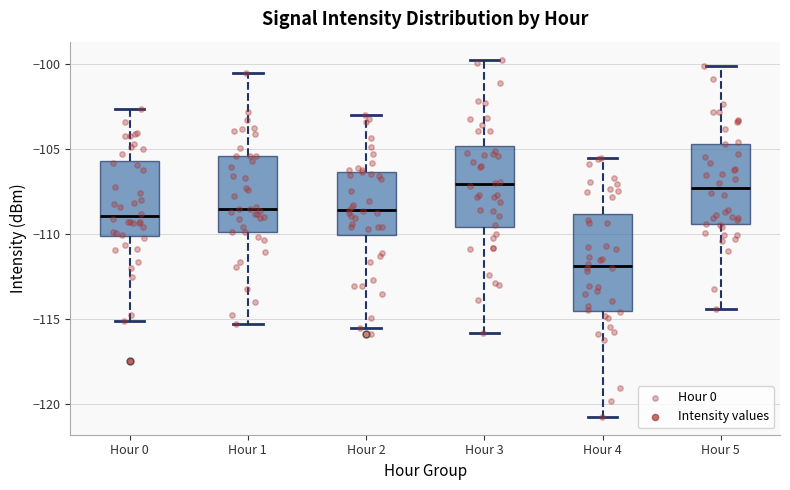

Reading left to right, read every box against the y-axis: the position of its median line, the range the box covers, and the ends of its whiskers. The values are not printed on the chart, so give them approximately, as read against the axis.

Hour 0: median -109.0, box -110.0 to -105.5, whiskers -115.0 to -102.5
Hour 1: median -108.5, box -110.0 to -105.5, whiskers -115.5 to -100.5
Hour 2: median -108.5, box -110.0 to -106.5, whiskers -115.5 to -103.0
Hour 3: median -107.0, box -109.5 to -105.0, whiskers -116.0 to -99.5
Hour 4: median -112.0, box -114.5 to -109.0, whiskers -121.0 to -105.5
Hour 5: median -107.5, box -109.5 to -104.5, whiskers -114.5 to -100.0